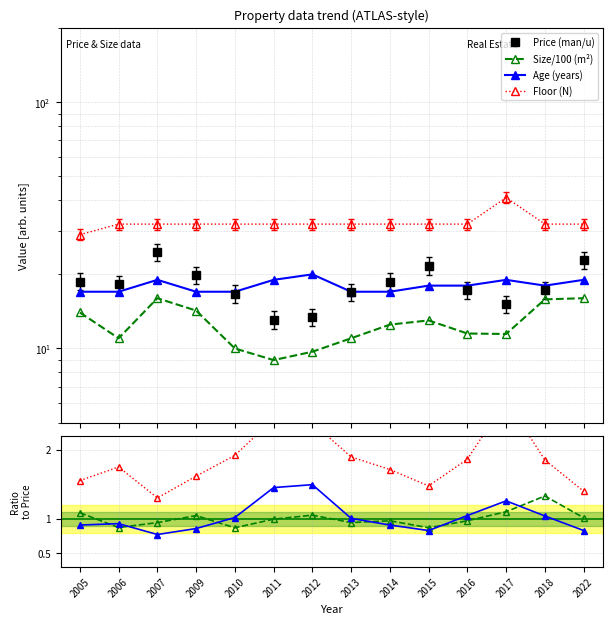

How many distinct data groups are displayed?

4